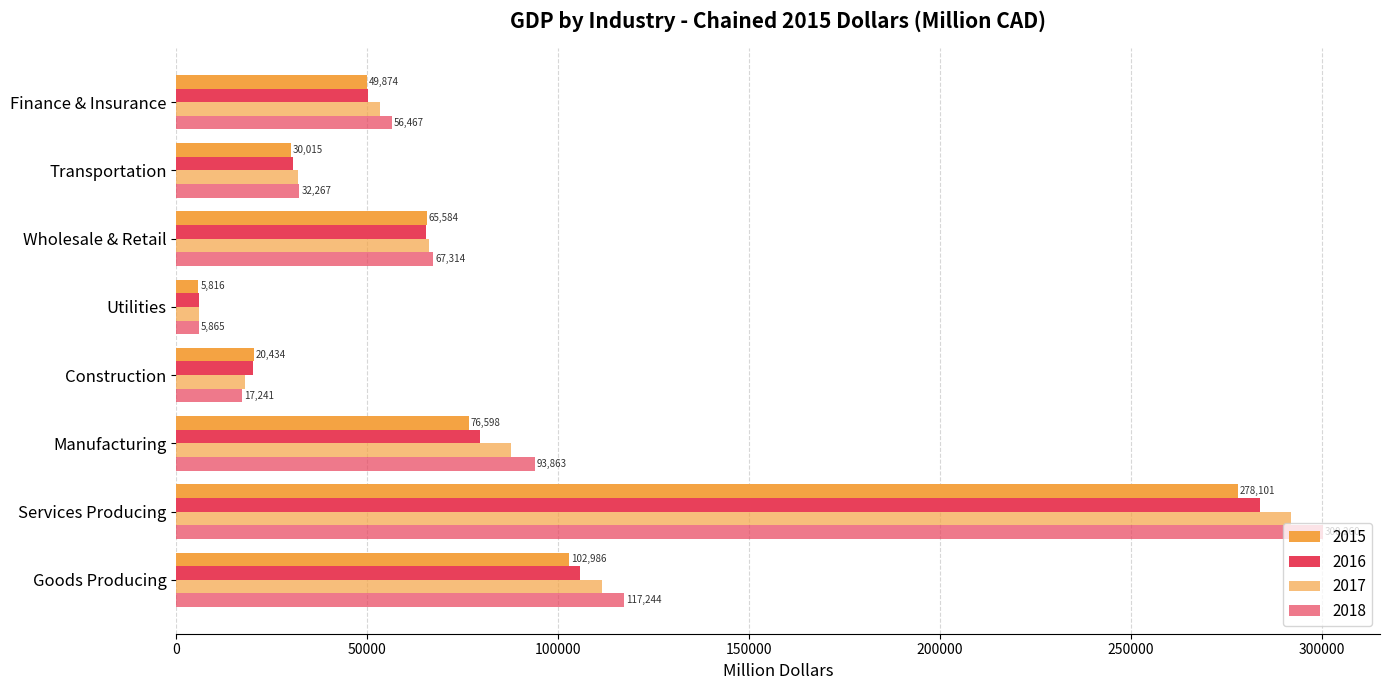

How many data points in 2016 are less than 65504?

4